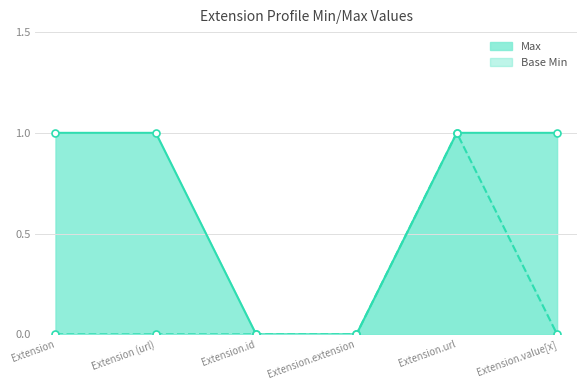

True or false: Max and Base Min intersect in this chart.

False